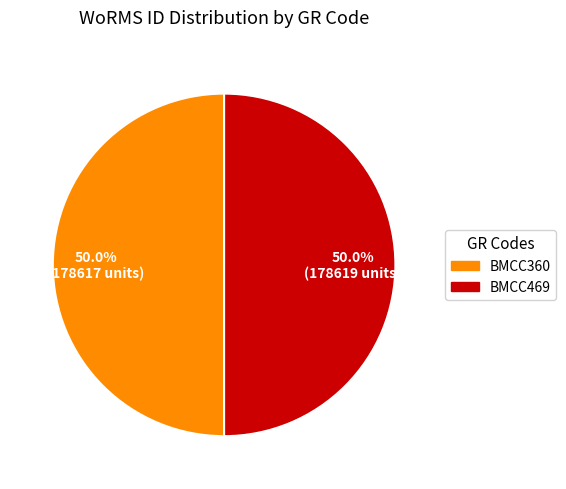

Is it true that BMCC360 is 62% of the pie?

False